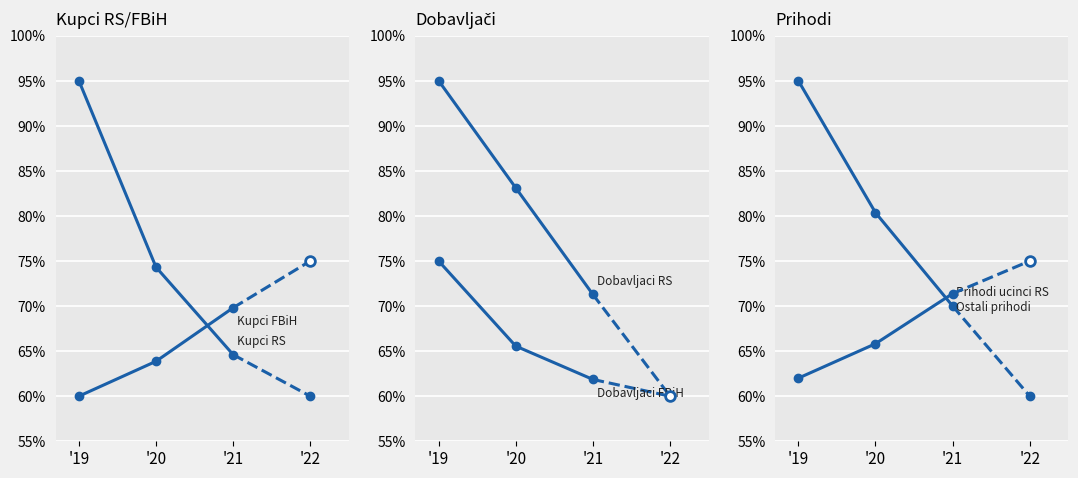

At which category does the chart reach its minimum across all series?

'19